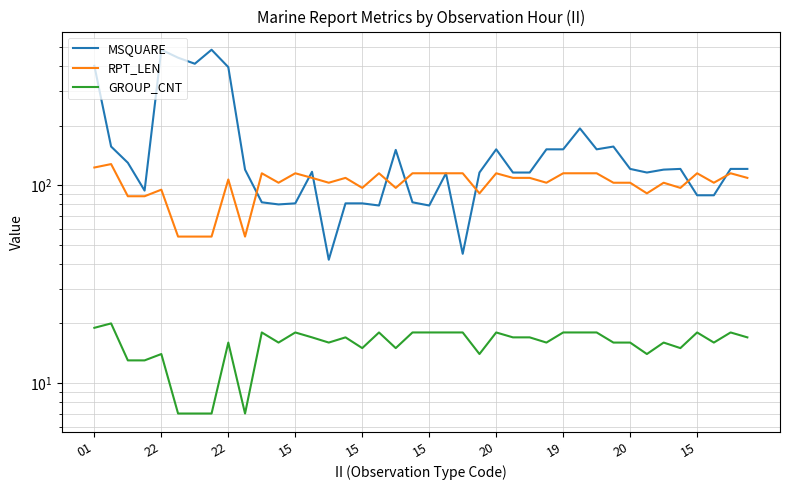

Rank the series by their average value, from highest to lowest.

MSQUARE, RPT_LEN, GROUP_CNT